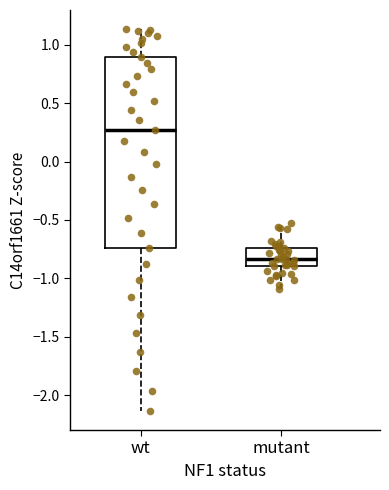

Where does the median line of the box for wt sit on the y-axis? The values are not printed on the chart, so give them approximately, as read against the axis.

0.25